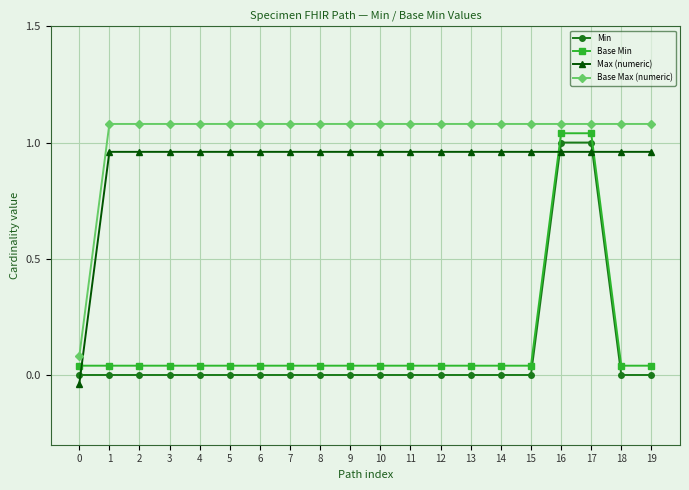

True or false: Max (numeric) and Base Max (numeric) cross at least once.

False